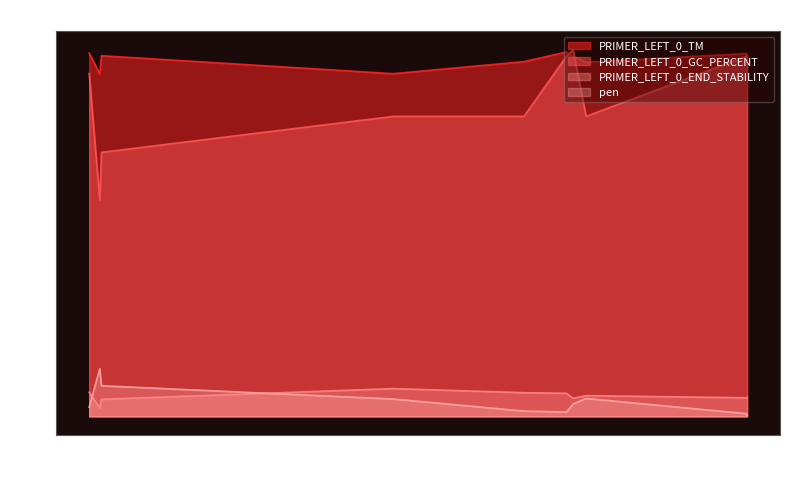

At how many categories does at least one series exceed 54?

10